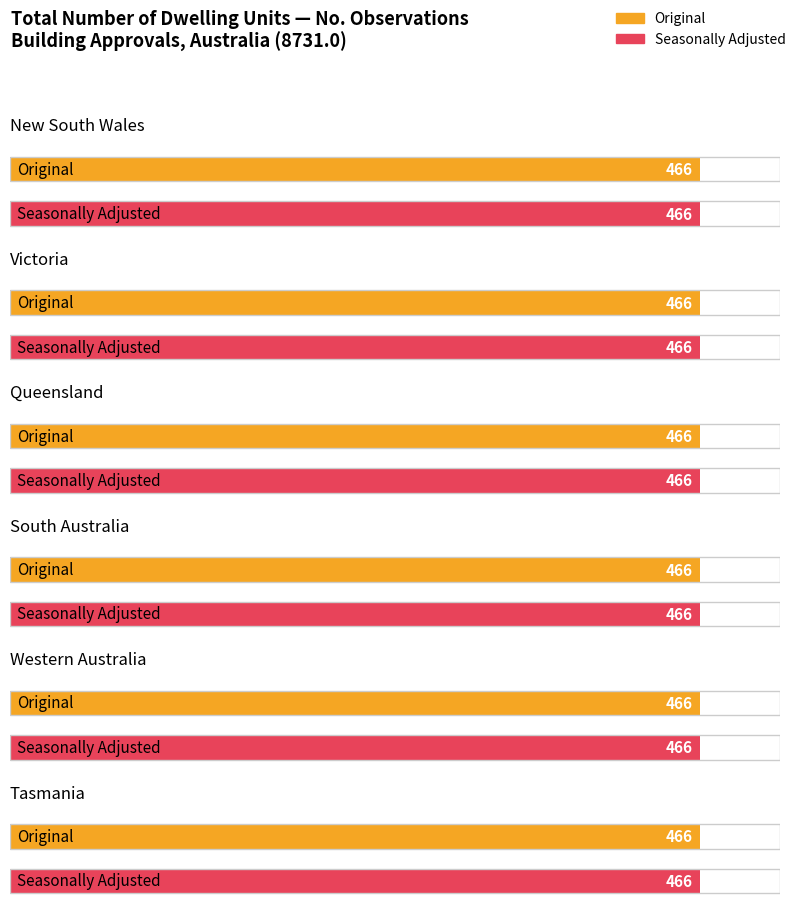

Between New South Wales and Western Australia, which series saw the biggest shift?

Original